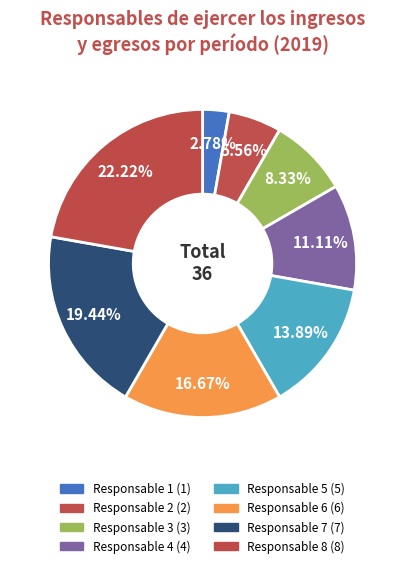

To the nearest percent, what is the difference between the largest and smallest slice percentages?

19%